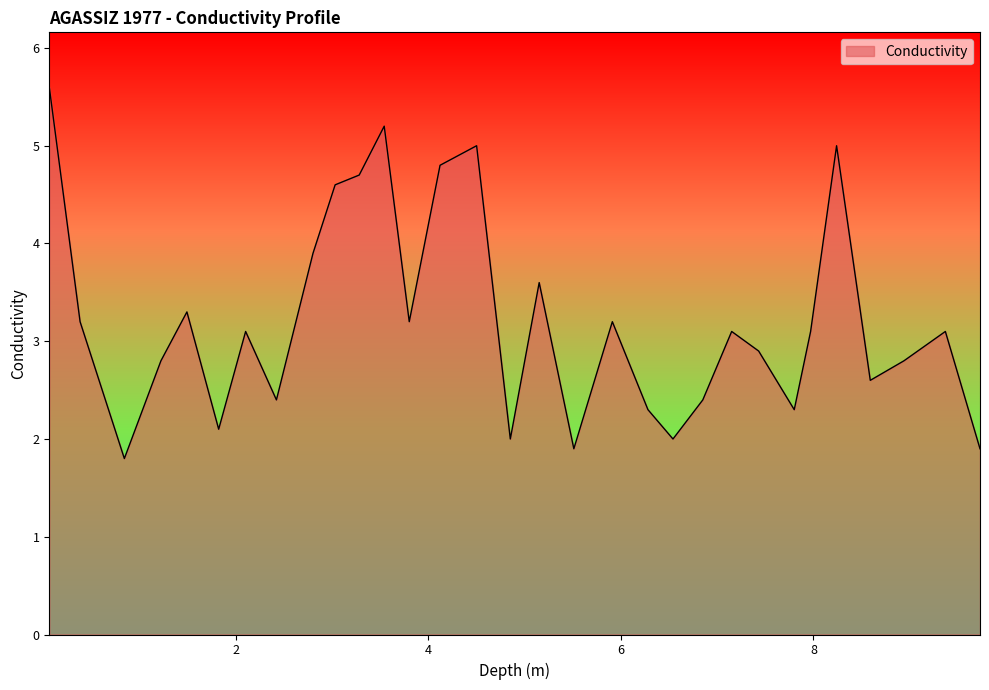

What is the smallest value displayed?

1.8